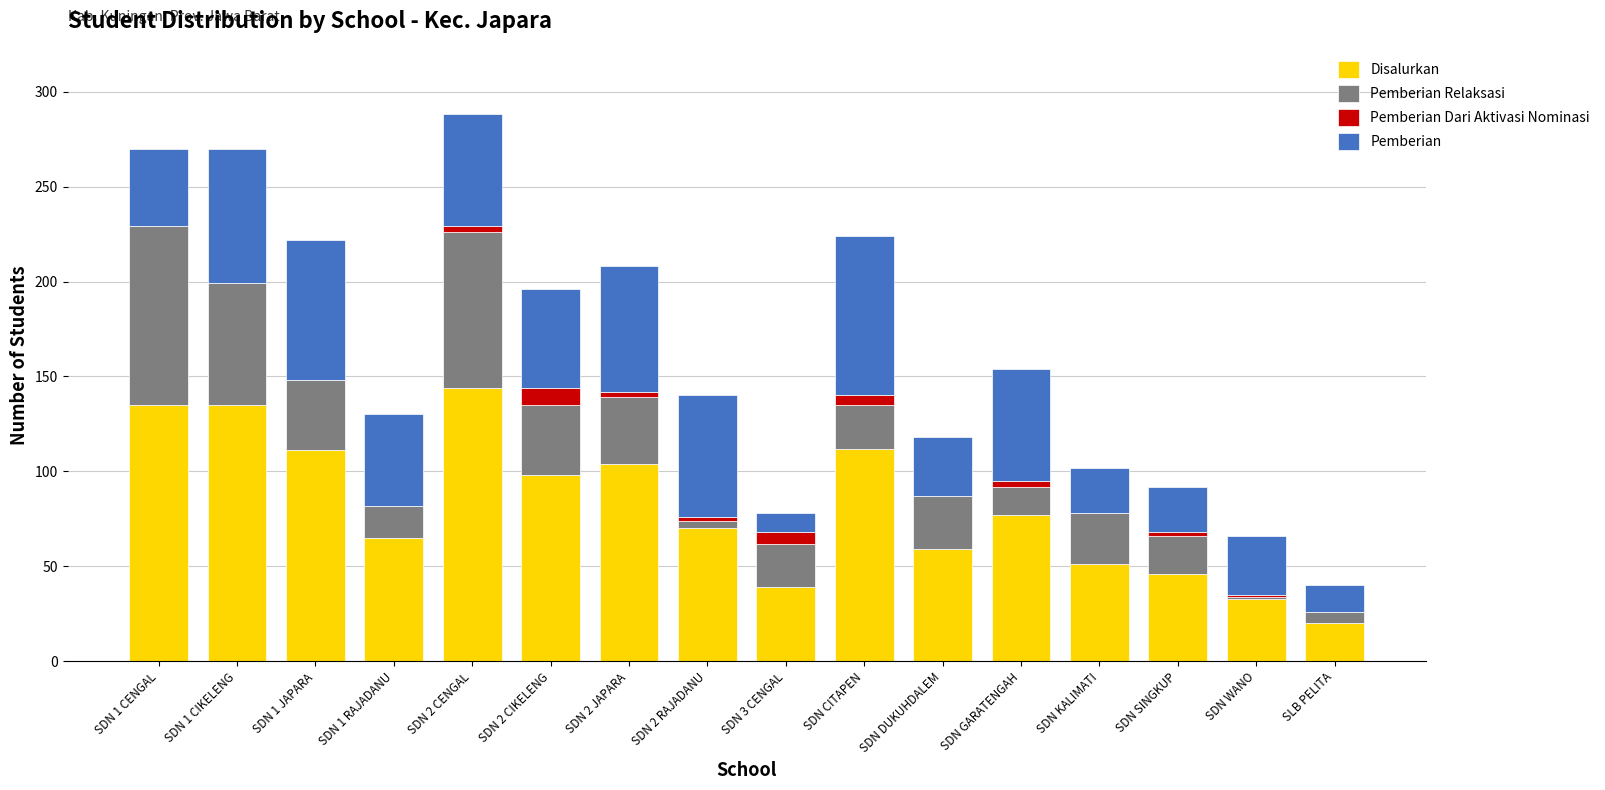

What is the sum of all Disalurkan values?

1299